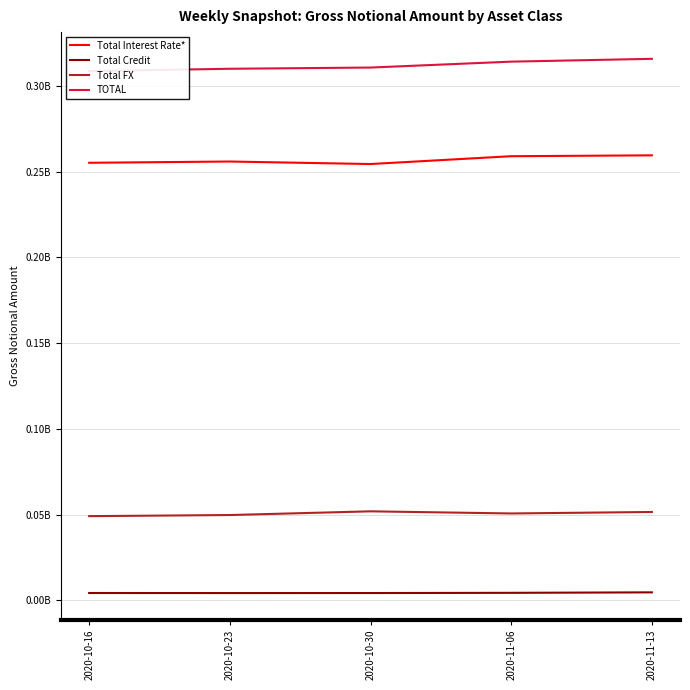

What is the average value of the Total Interest Rate* series?

256764173